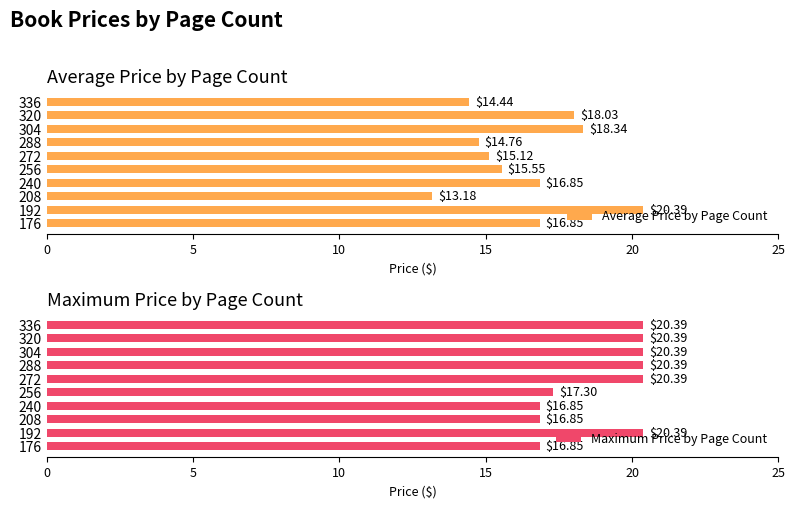

What is the average value of the Average Price by Page Count series?

16.4